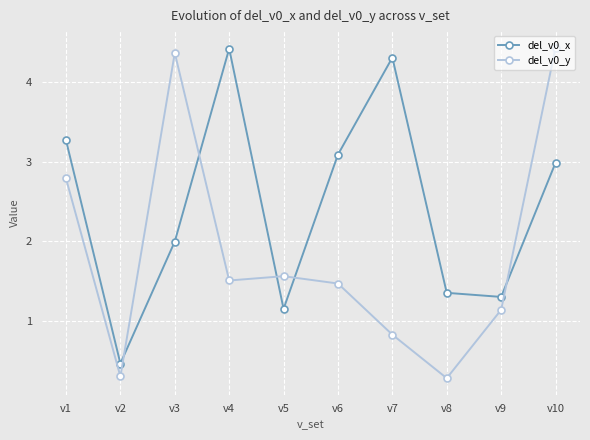

True or false: del_v0_x and del_v0_y intersect in this chart.

True